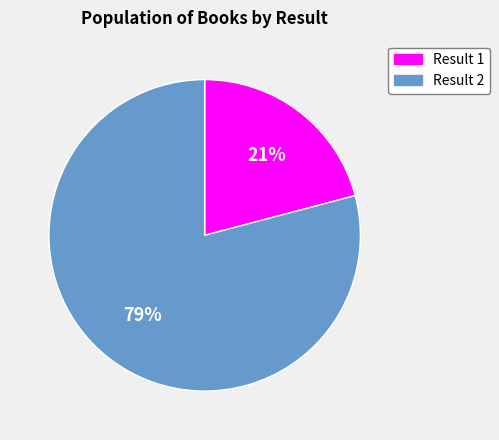

How many slices are in this pie chart?

2